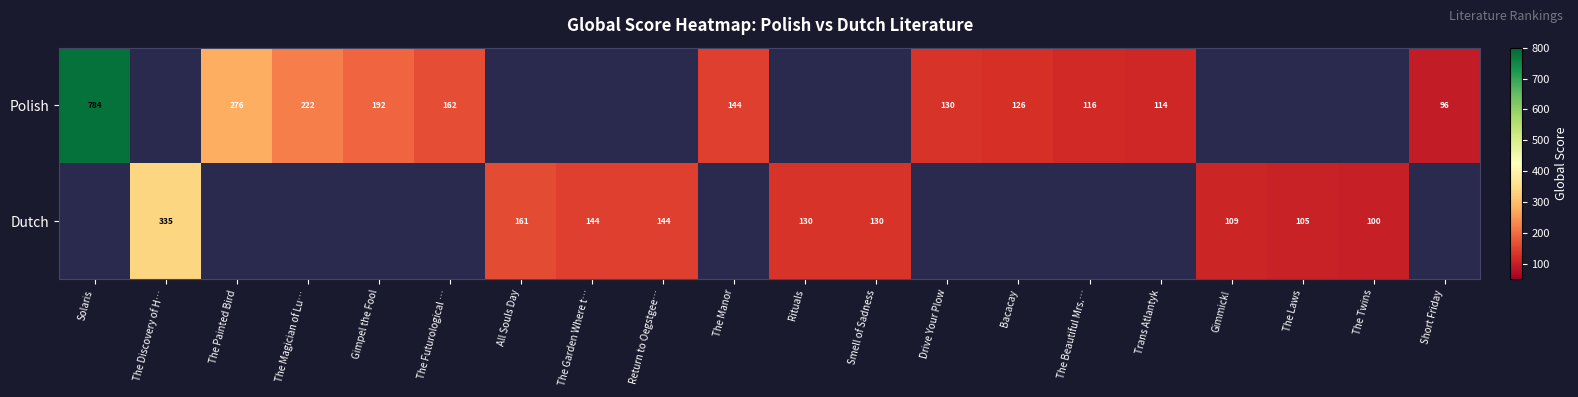

At how many categories does at least one series exceed 157?

7